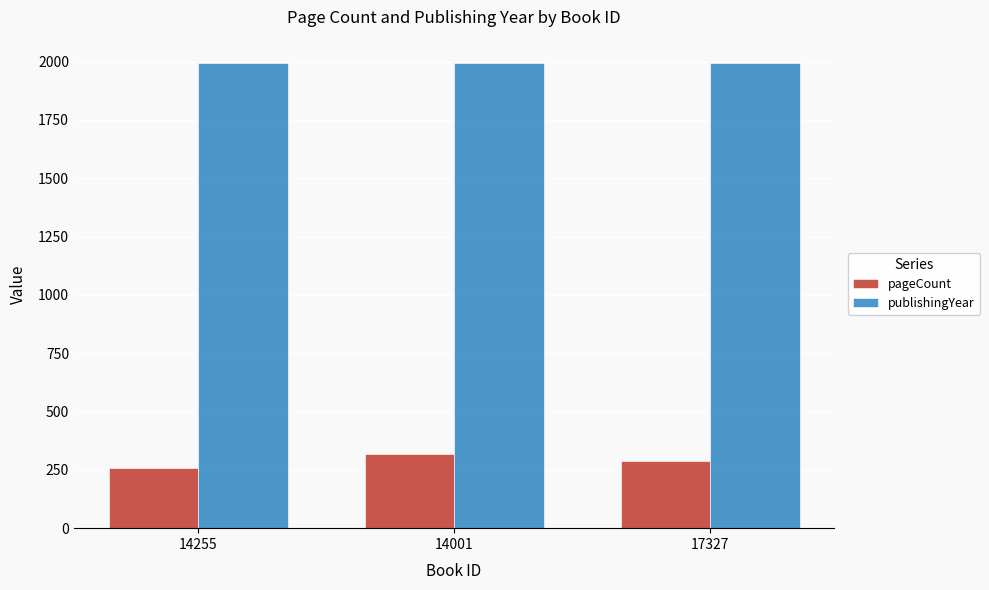

The publishingYear series shows 1379 at 17327. True or false?

False